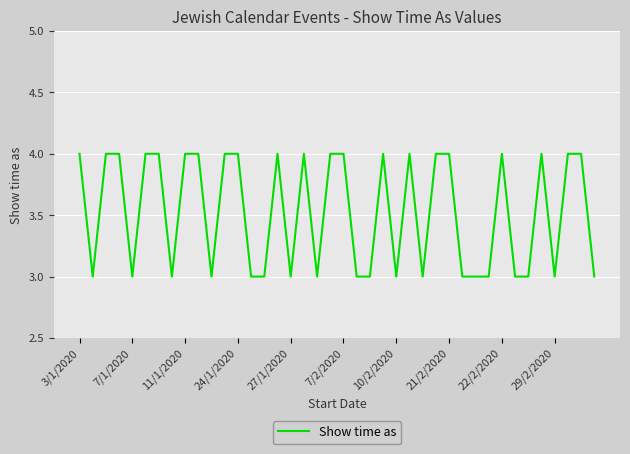

What is the greatest value displayed?

4